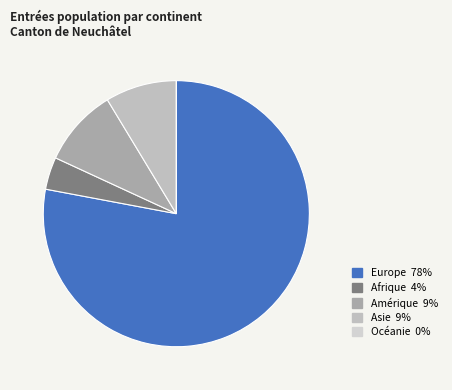

Does Asie represent more than half of the total?

No